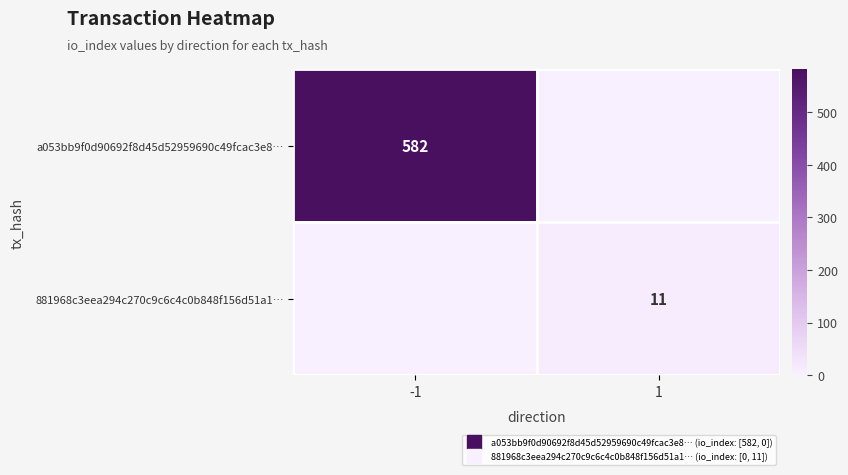

The row_1 series shows 0 at -1. True or false?

True